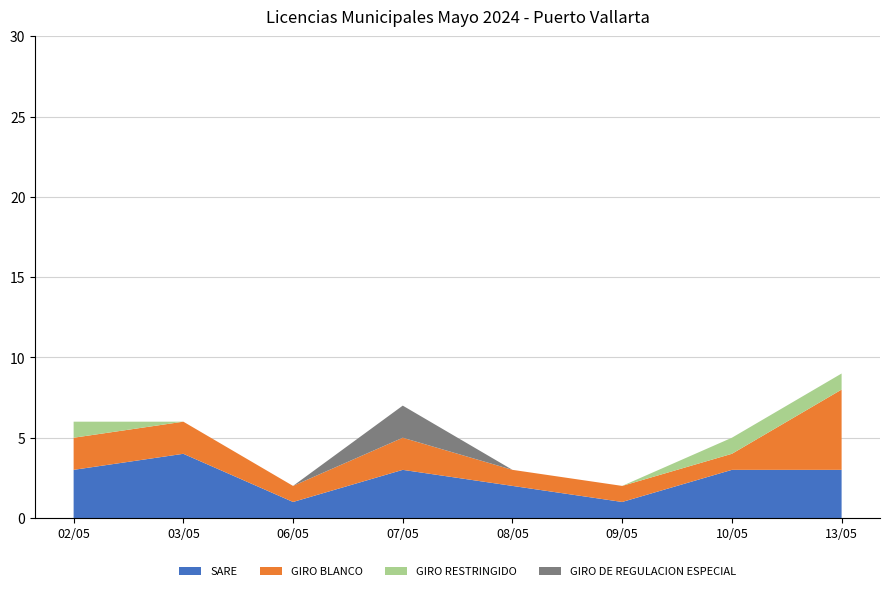

At which label does SARE reach its peak?

03/05